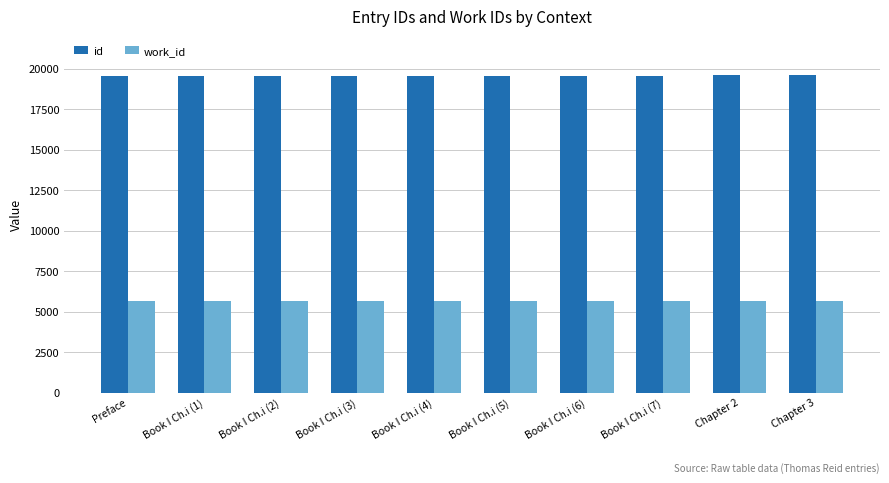

At how many categories does at least one series exceed 8072?

10